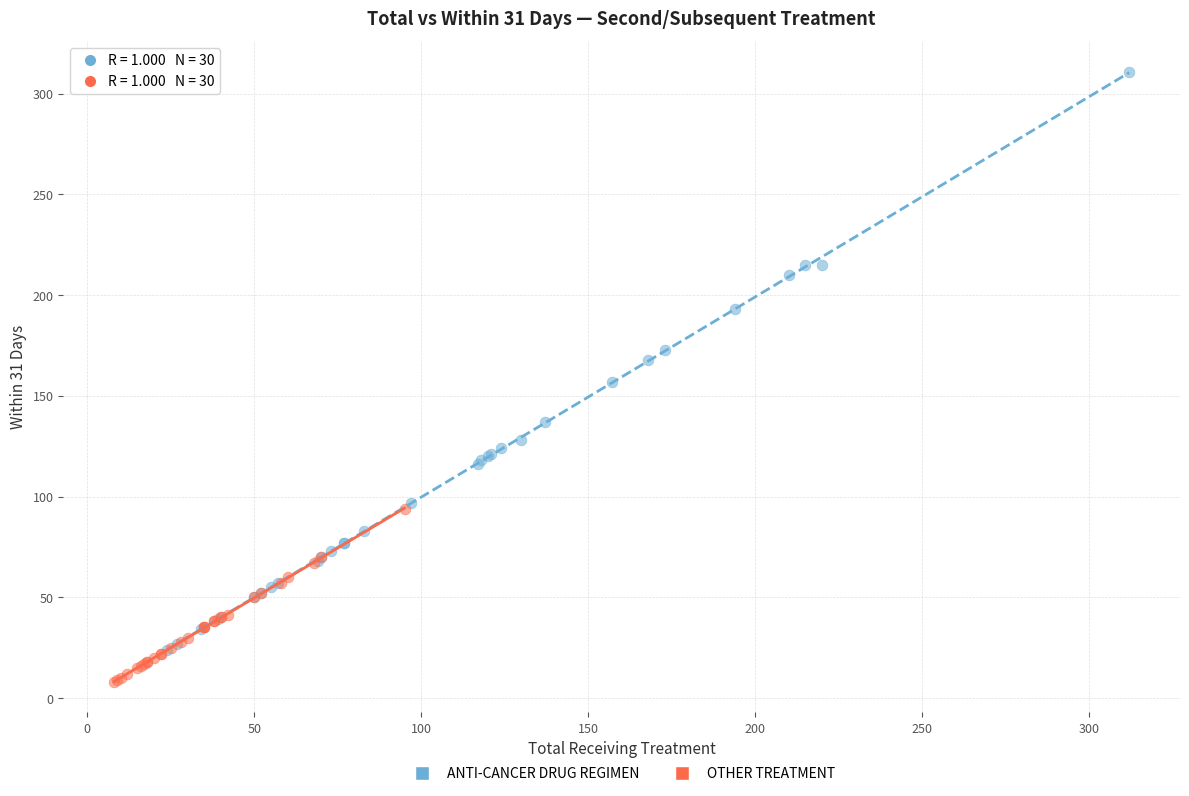

Which series has the largest Y range (max minus min)?

ANTI-CANCER DRUG REGIMEN